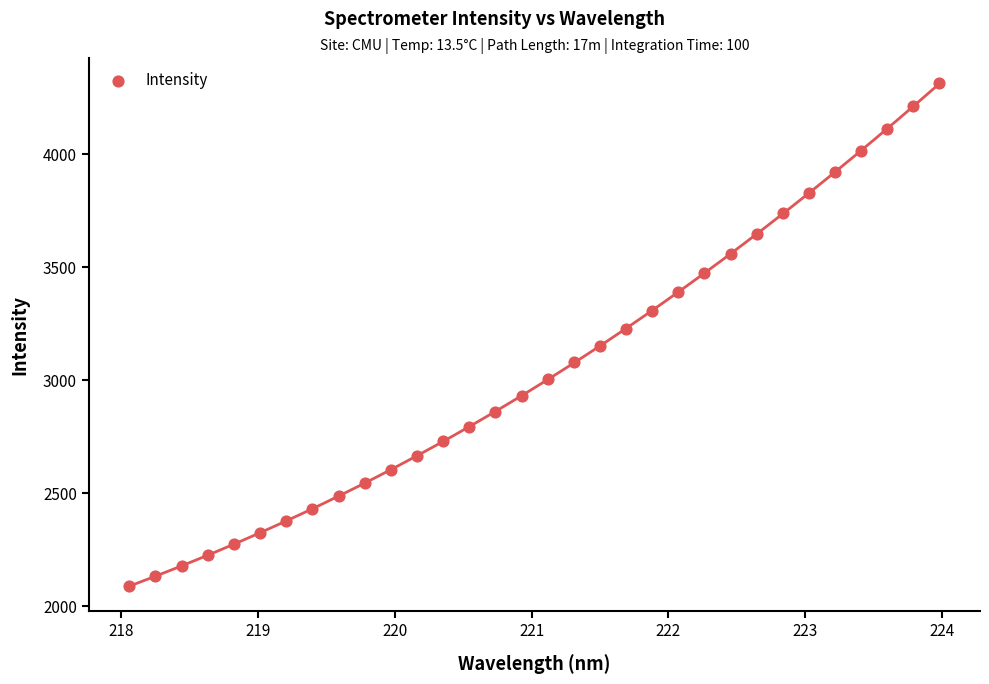

What is the range of Y values (max minus min)?

2225.3